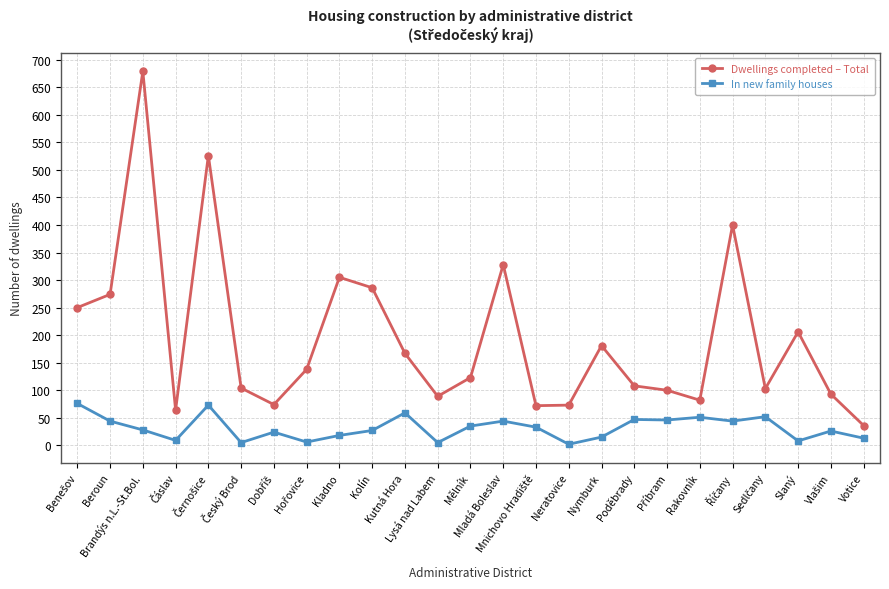

What is the total value across all series at Neratovice?

75